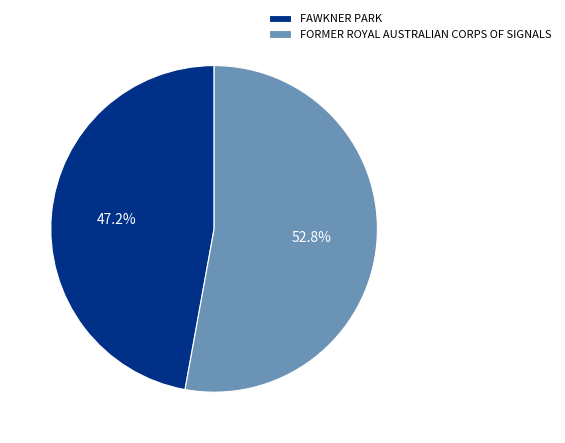

How much of the chart is everything except FORMER ROYAL AUSTRALIAN CORPS OF SIGNALS?

47.2%